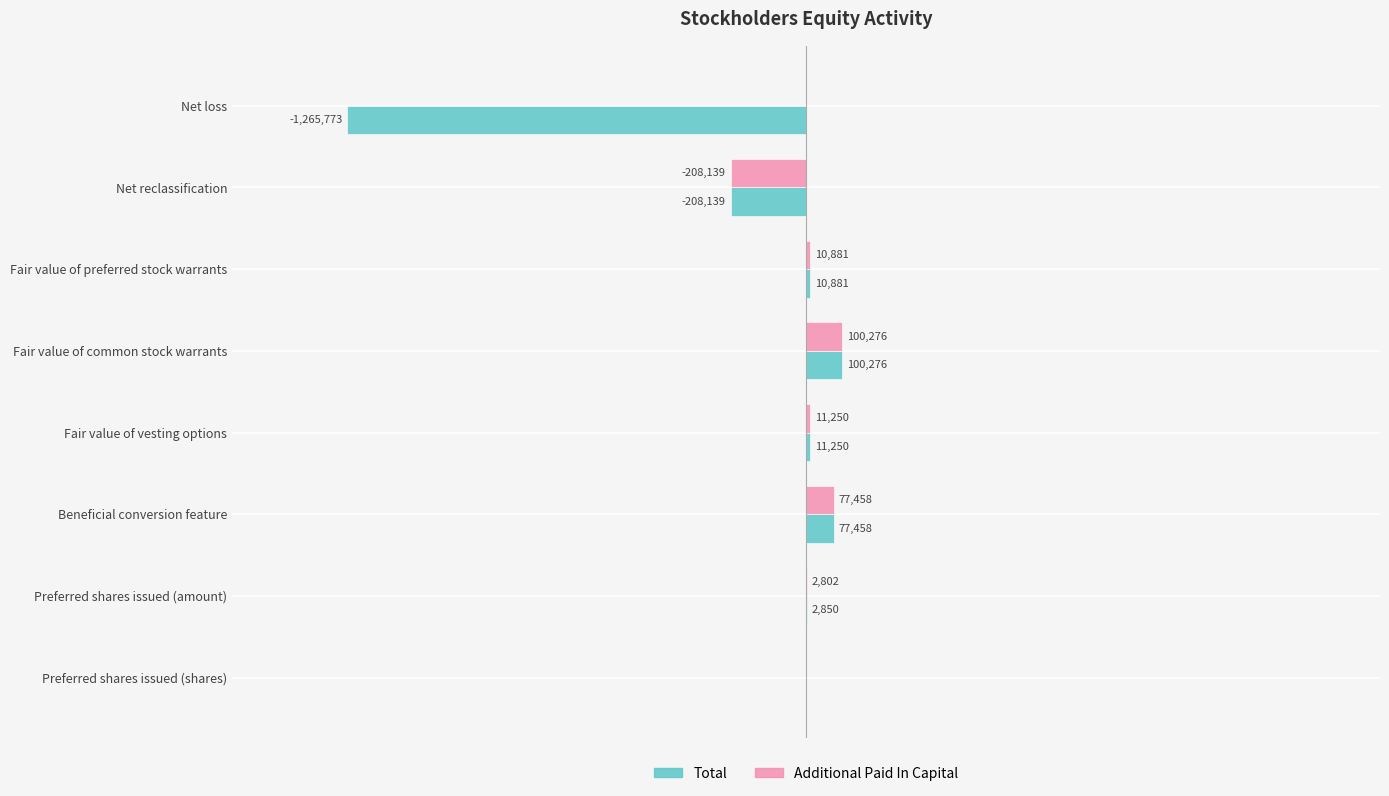

Which series has the largest range (max minus min)?

Total